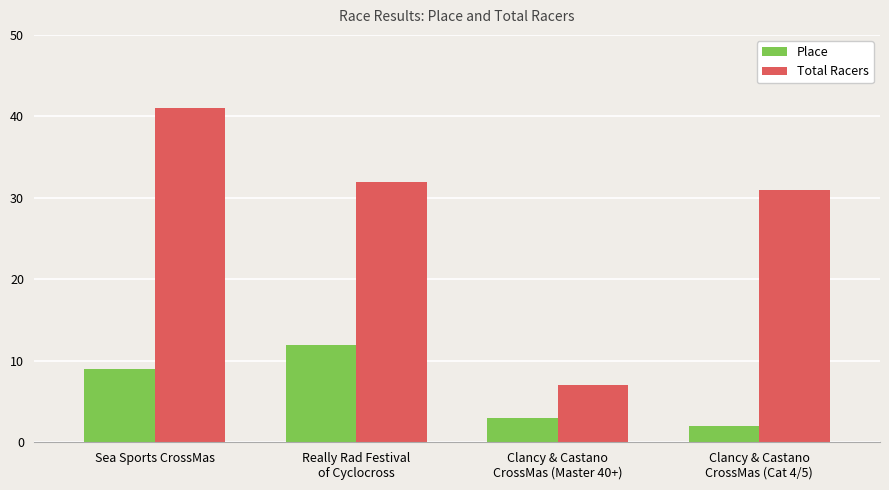

Which series has the largest total across all categories?

Total Racers